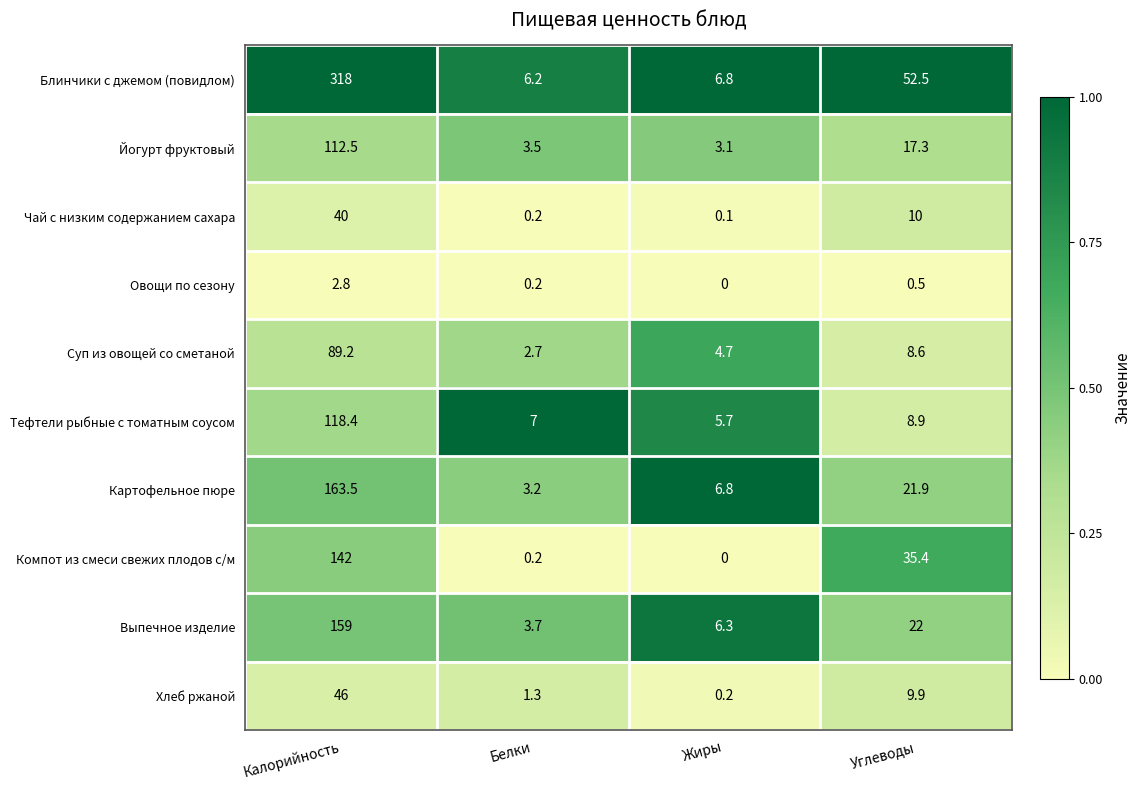

Which series has the largest total across all categories?

Блинчики с джемом (повидлом)